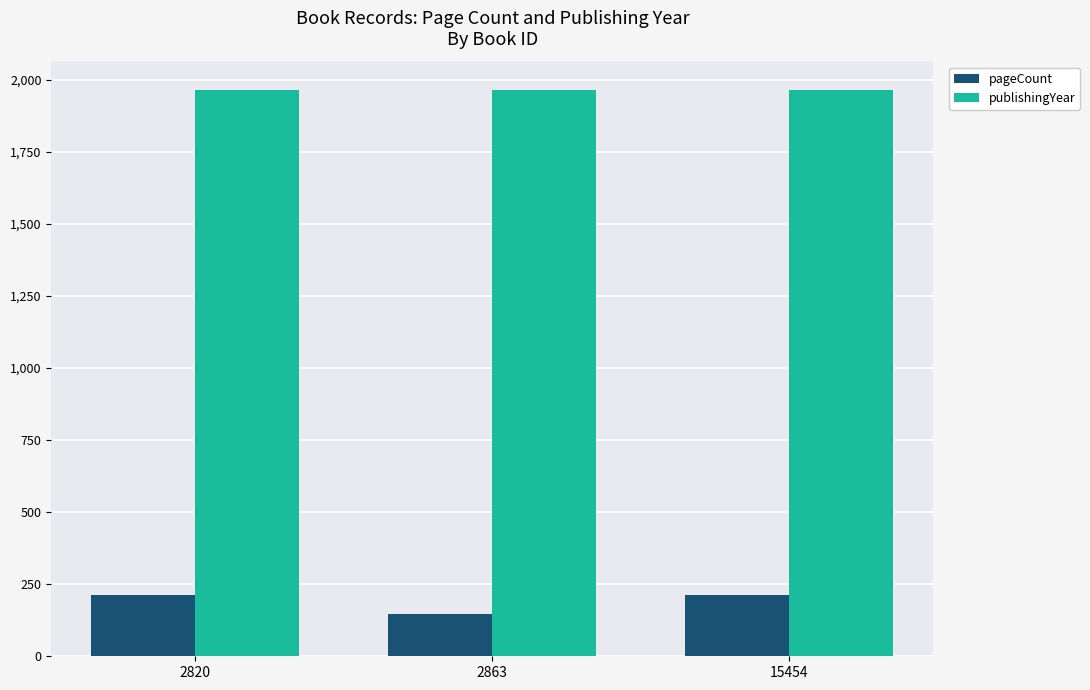

How many bars are there in each group?

2